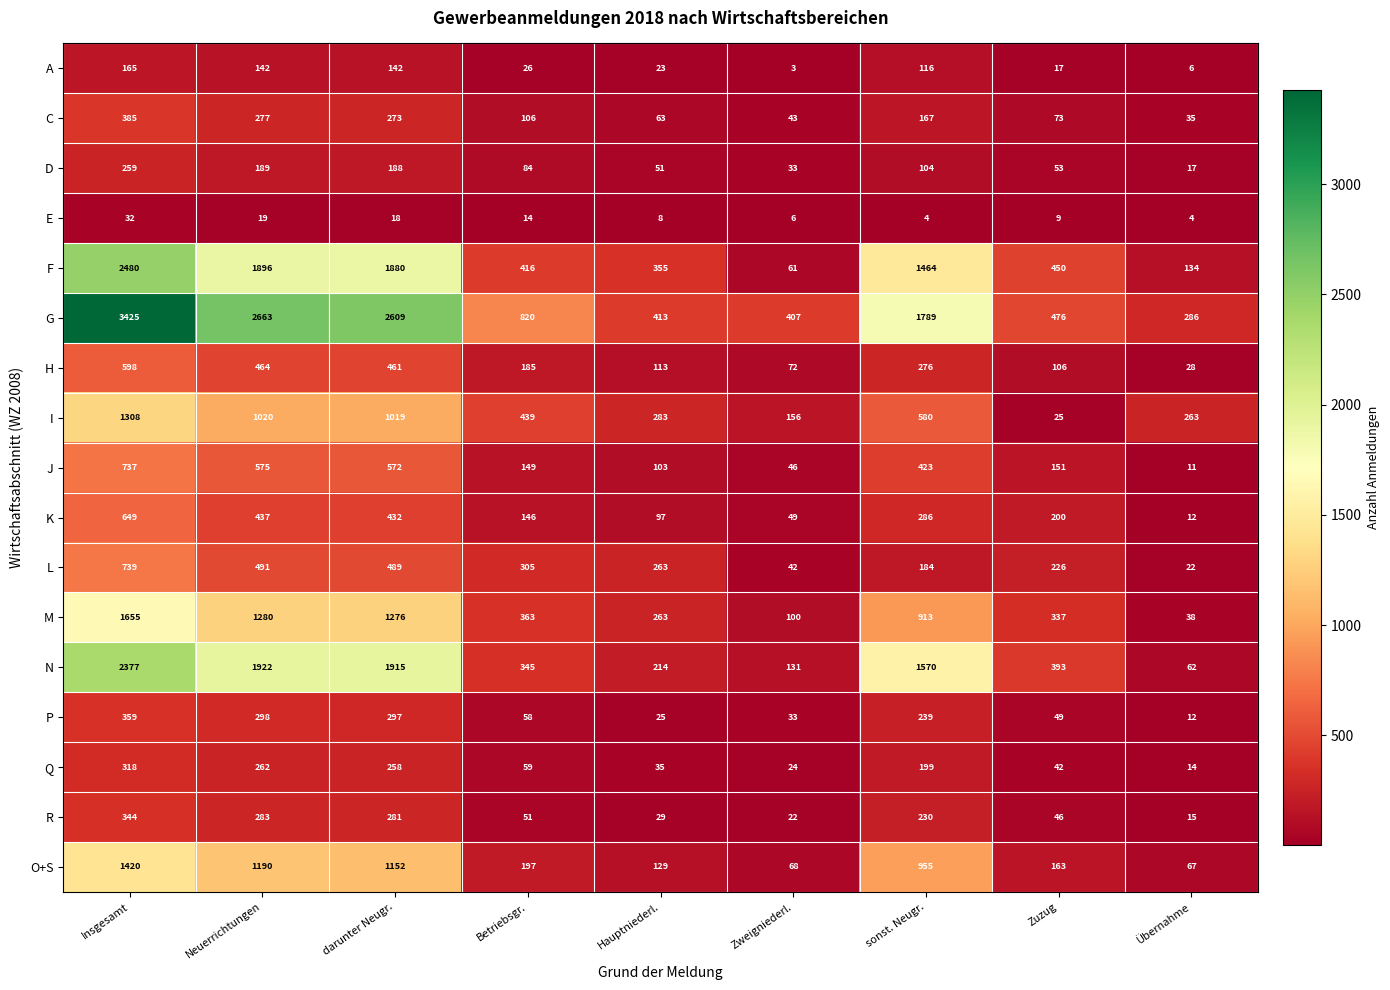

How many categories are shown in the chart?

9